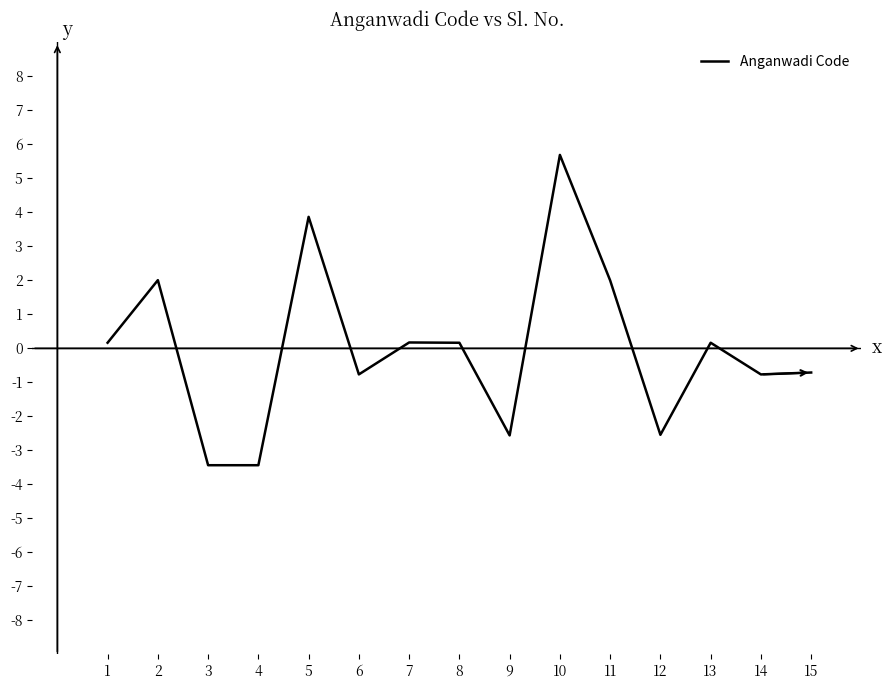

The chart shows a value of -0.8 at 6. True or false?

True